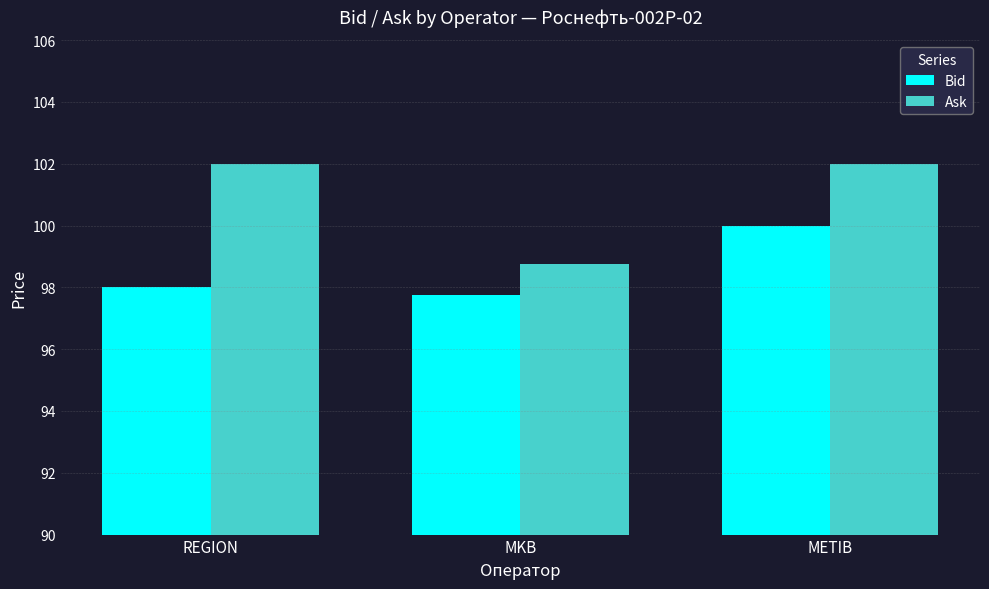

What is the difference between the highest and lowest values at REGION?

4.0